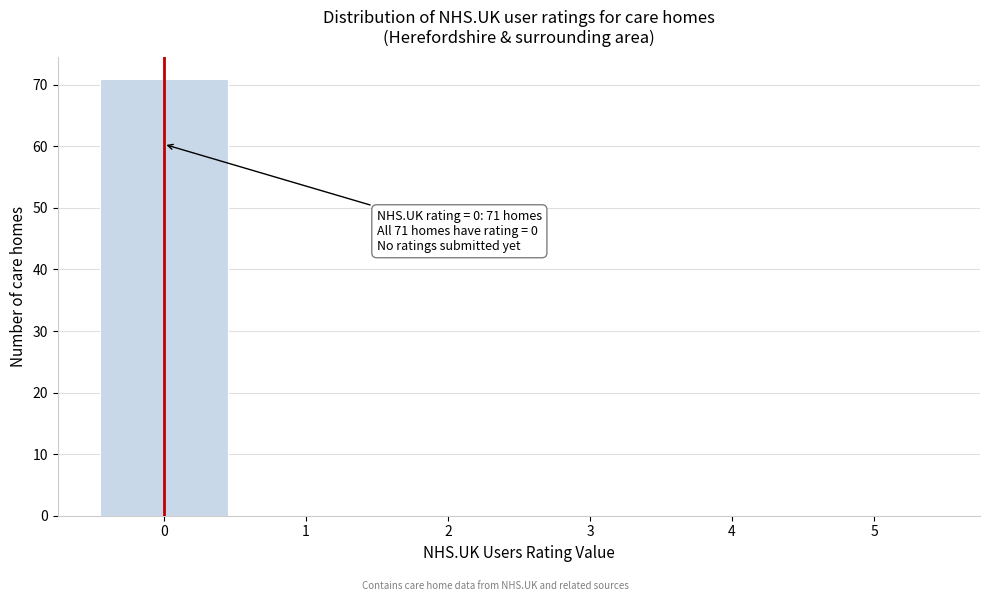

Over which range of the x-axis is the bar tallest?

-0.5 to 0.5